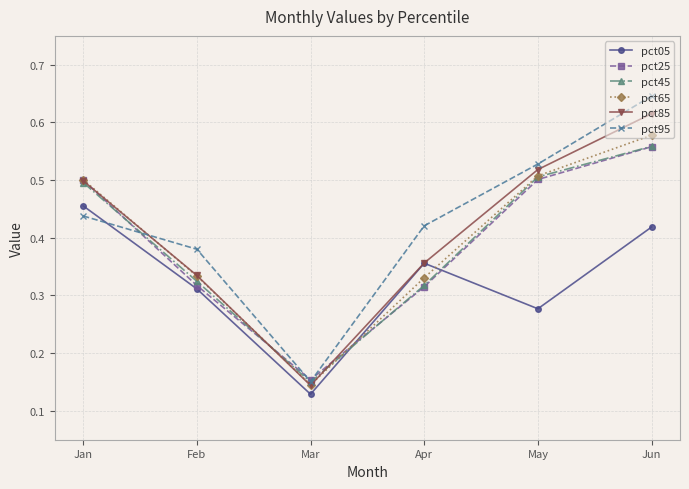

How many pct65 values are between 0 and 1?

6